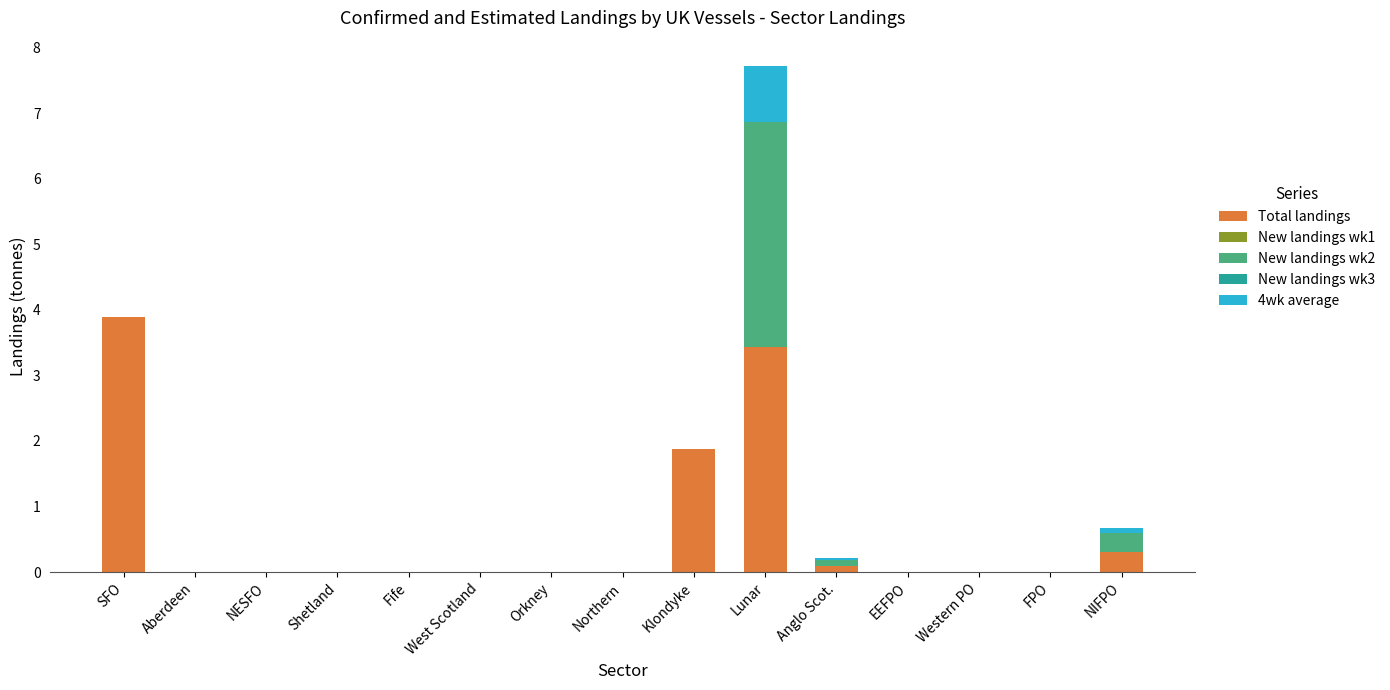

At which category is the sum across all series the highest?

Lunar